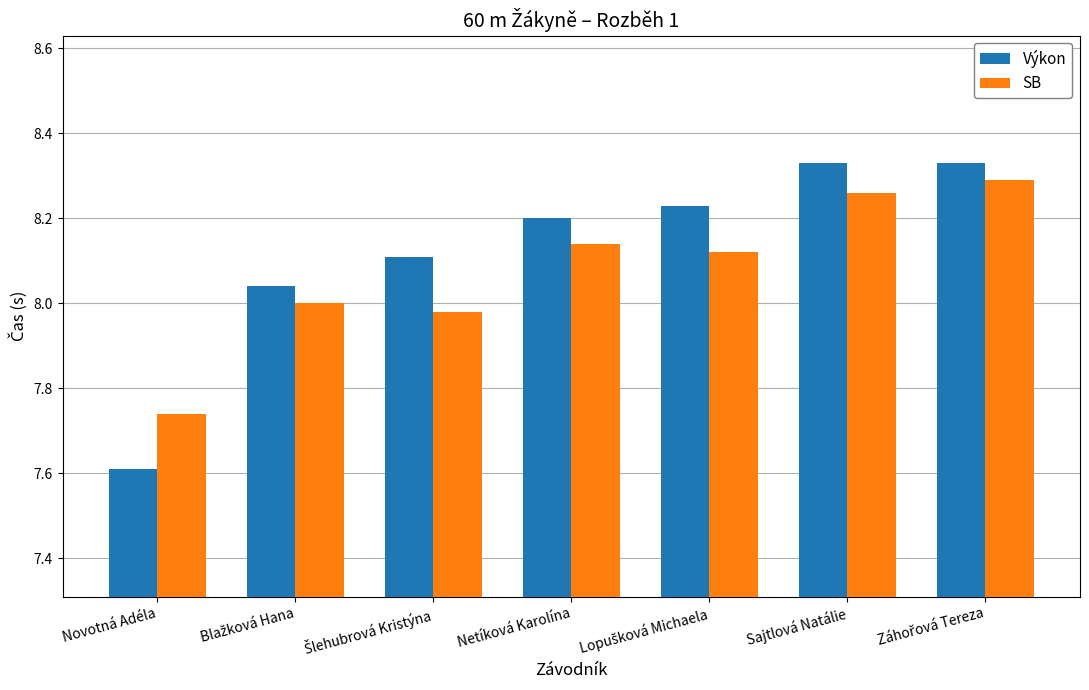

How many groups of bars are there?

7